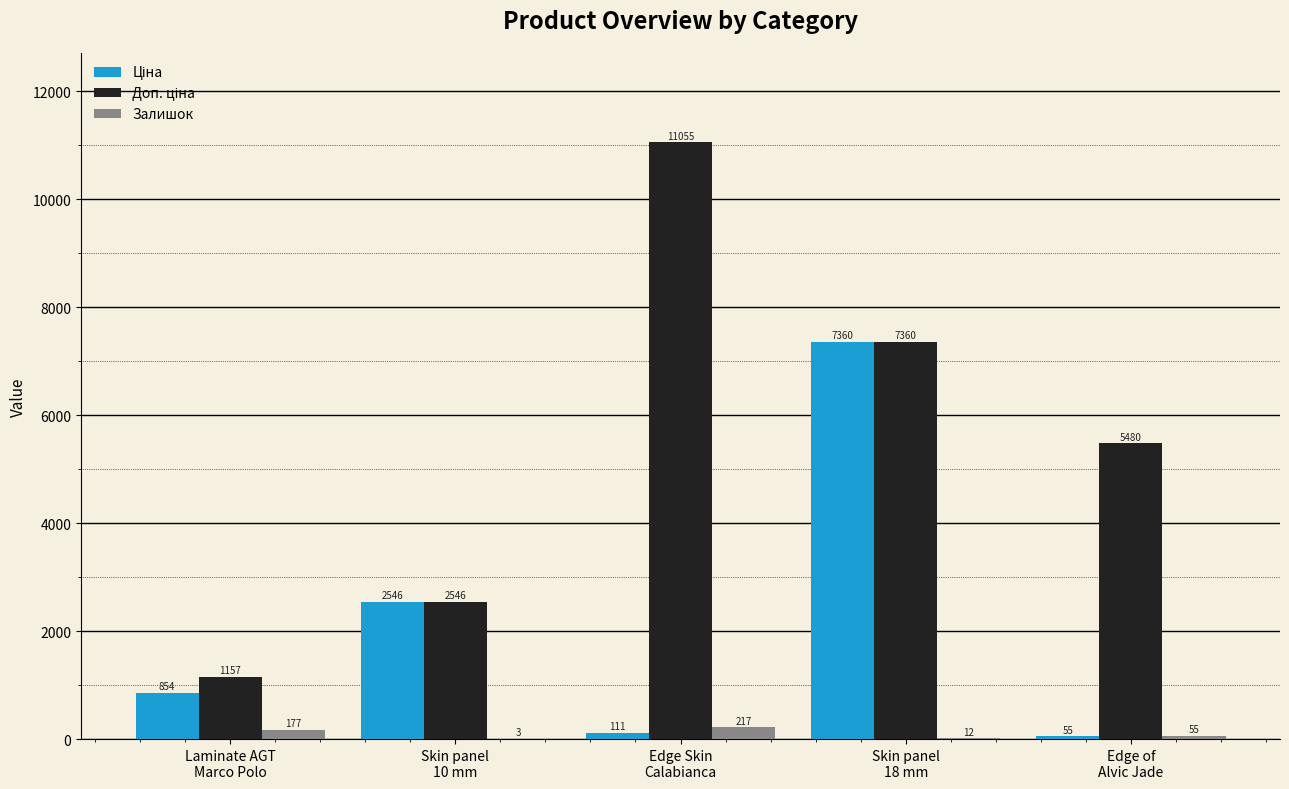

How many groups of bars are there?

5